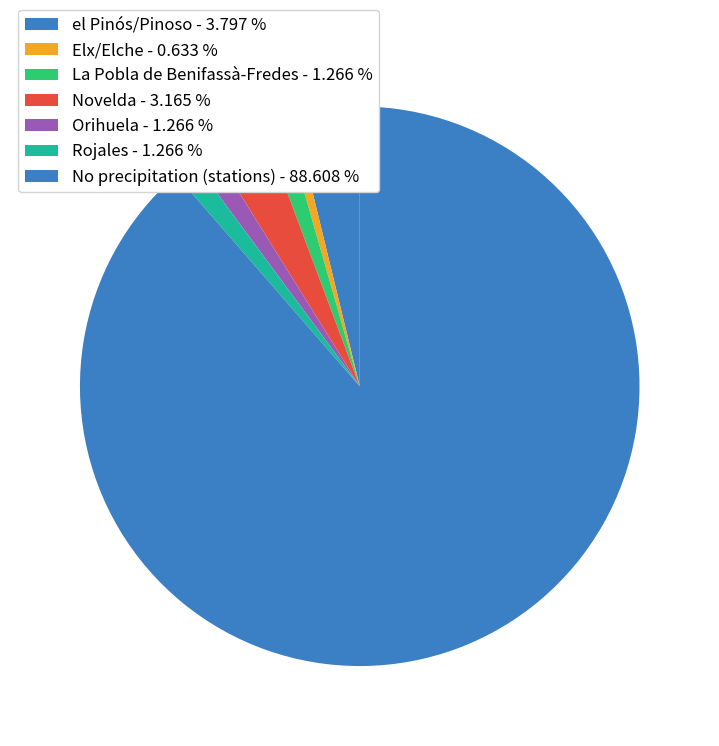

Count the number of slices in the pie.

7